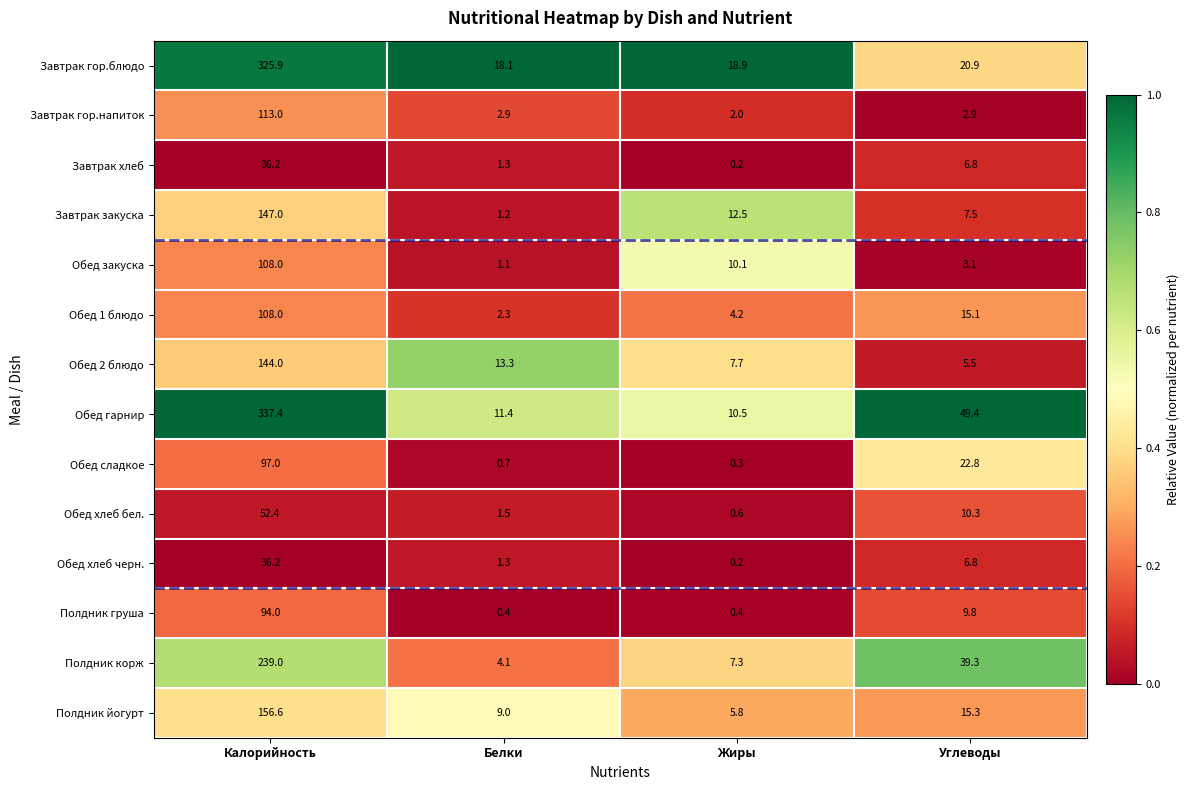

List the labels in order of Обед гарнир value, largest first.

Калорийность, Углеводы, Белки, Жиры